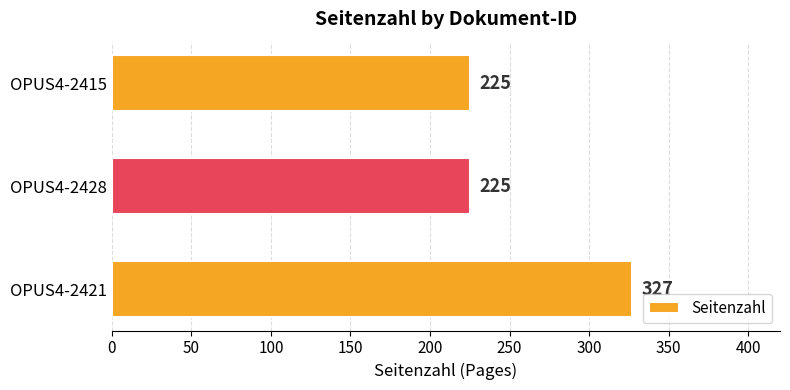

What is the average value?

259